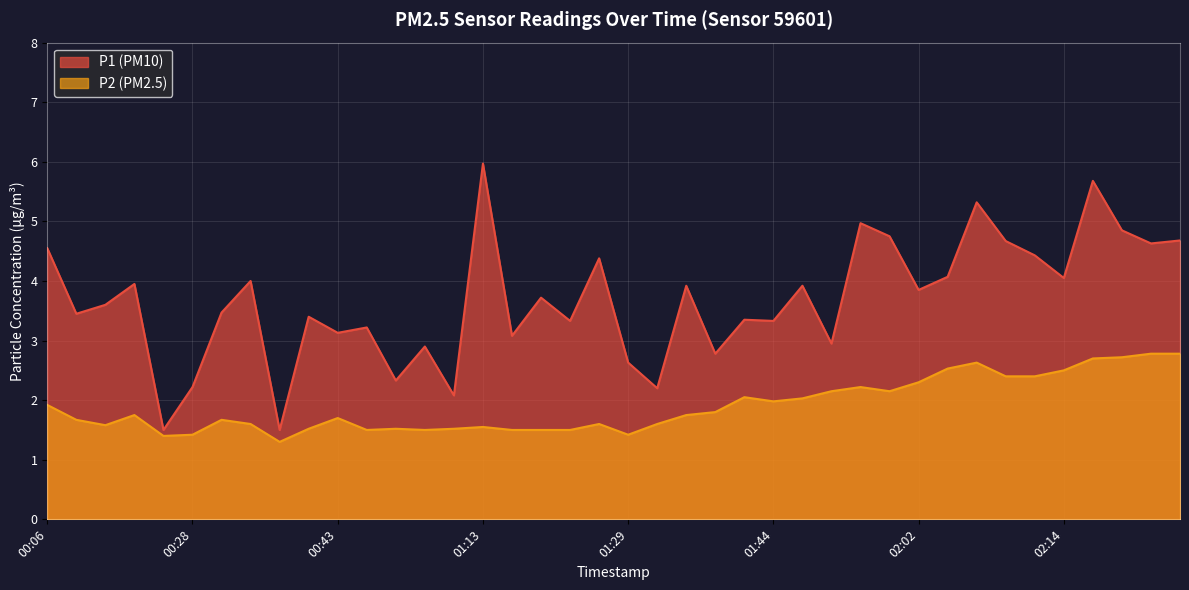

At which label is P1 closest to 3?

01:49